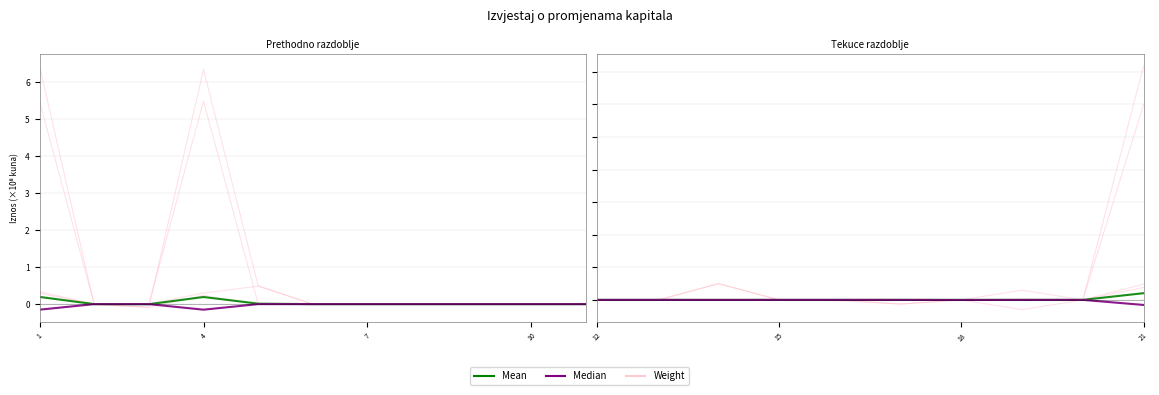

Is it true that Median equals -0.1 at 8?

False